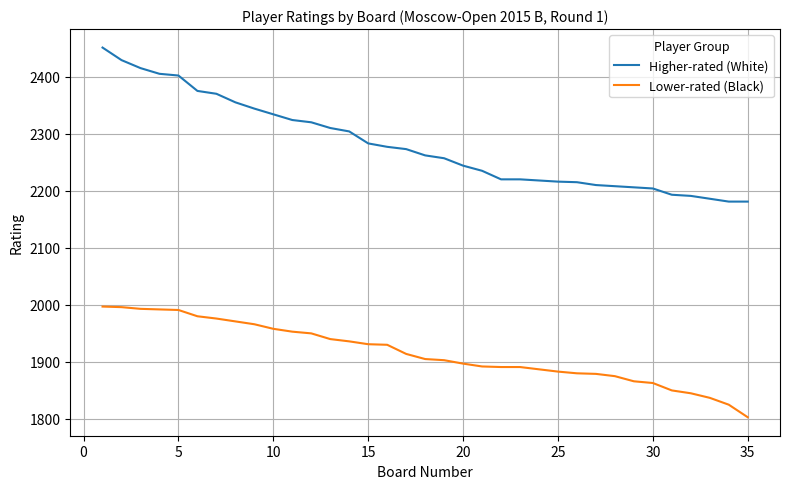

Which series has the largest range (max minus min)?

Higher-rated (White)